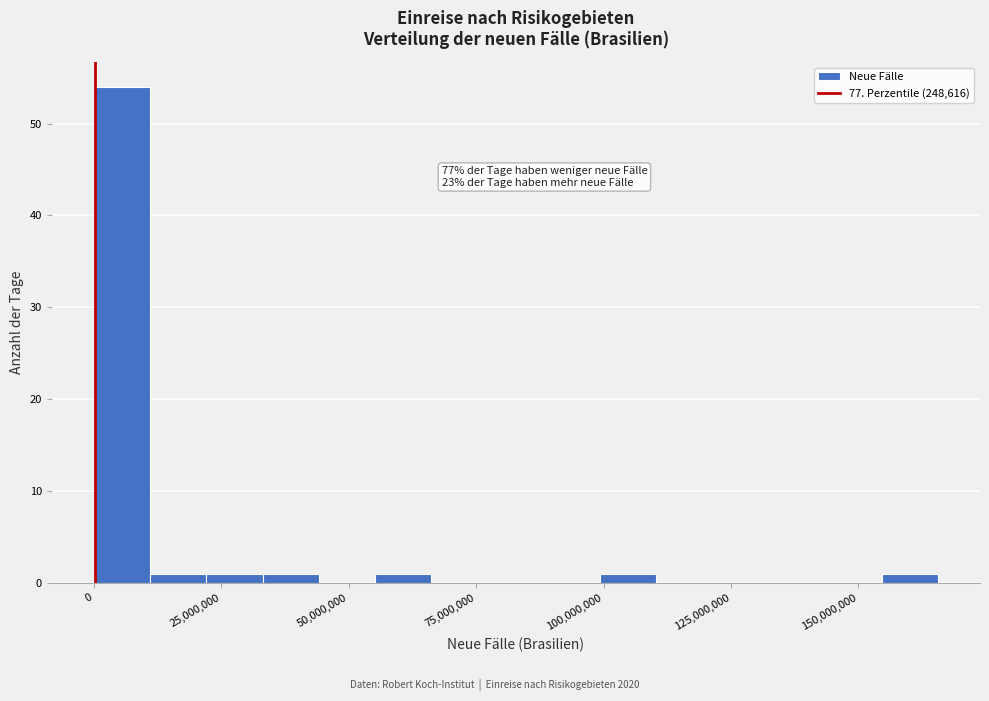

Around what value on the x-axis is the tallest bar? Give the approximate position of its centre, as read against the axis.

5000000